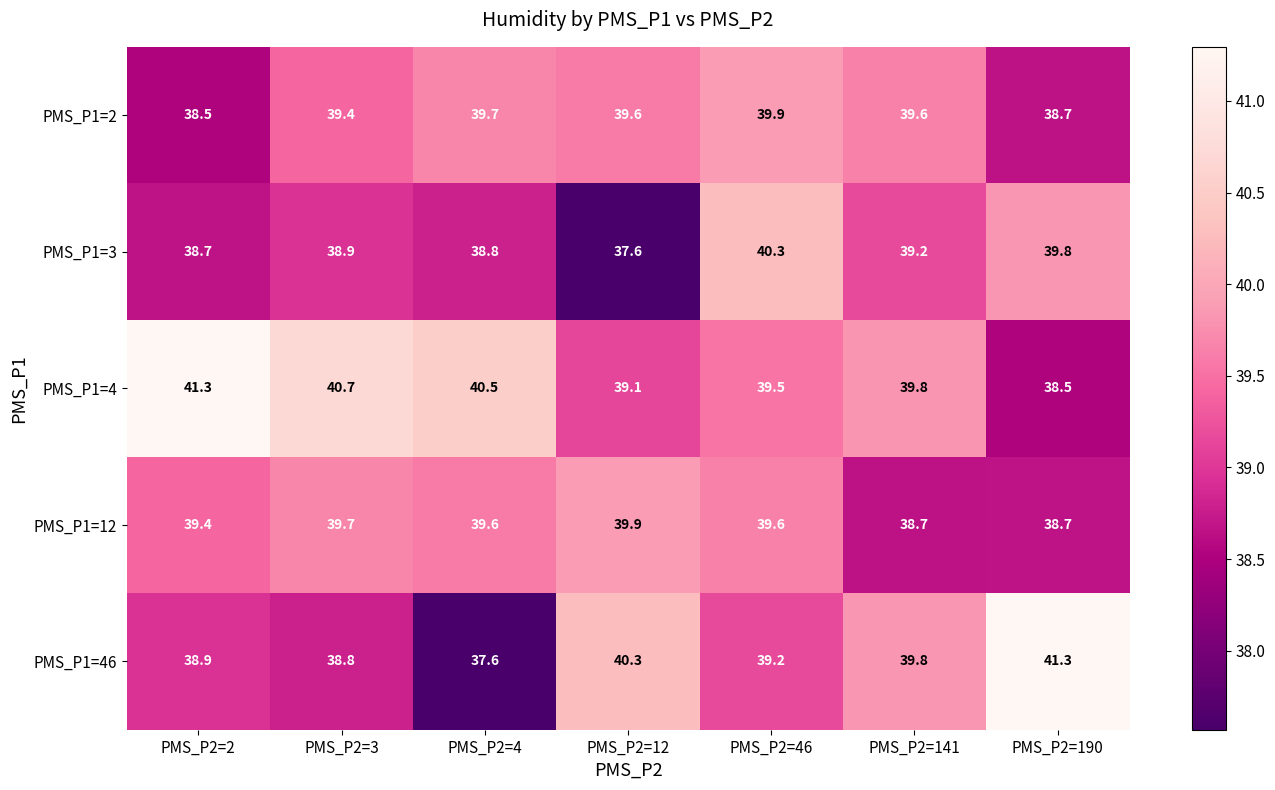

The PMS_P1=46 series shows 14.4 at PMS_P2=2. True or false?

False